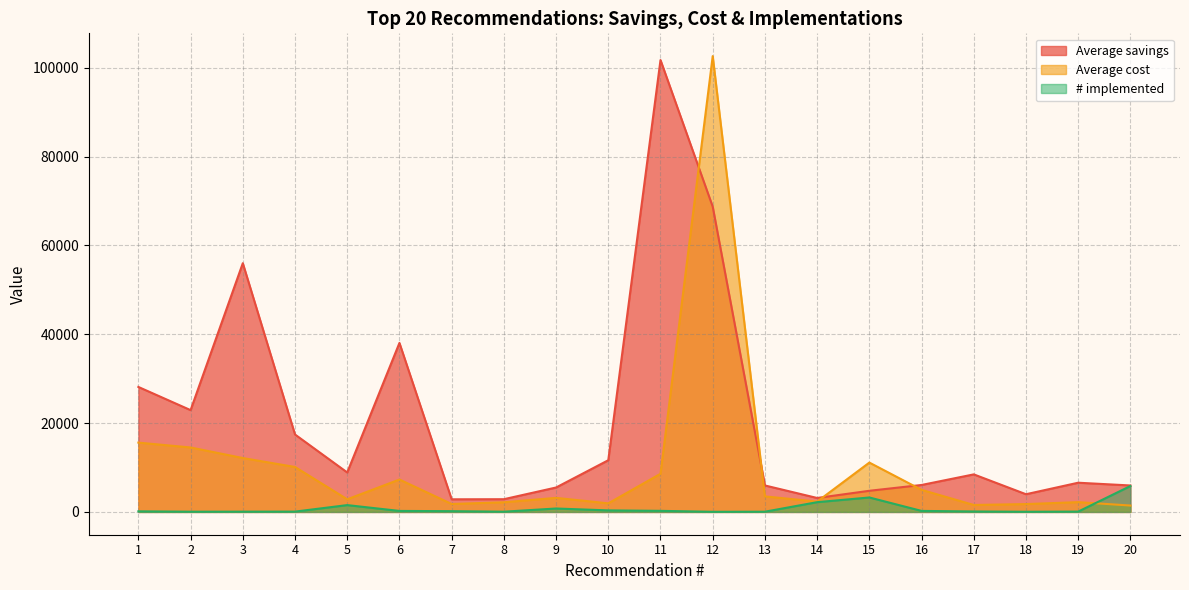

What is the total value across all series at 16?

11269.6